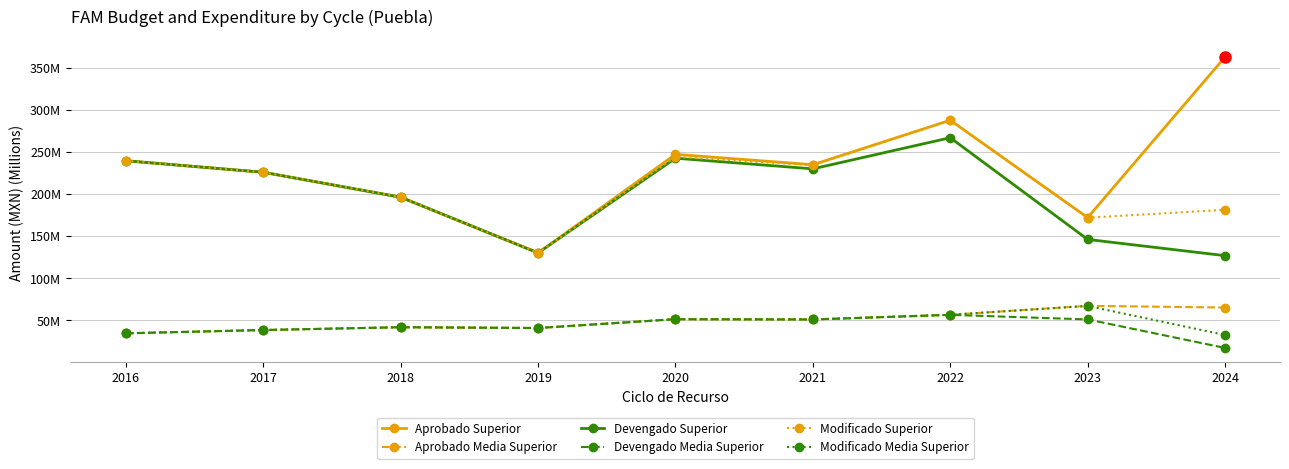

How many interior local valleys does the Aprobado Superior series have?

3